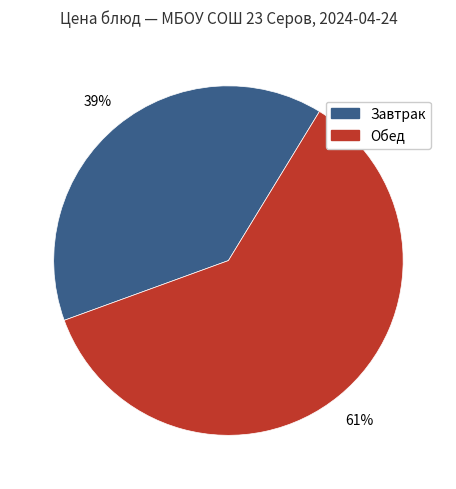

To the nearest percent, what is the average slice percentage?

50%